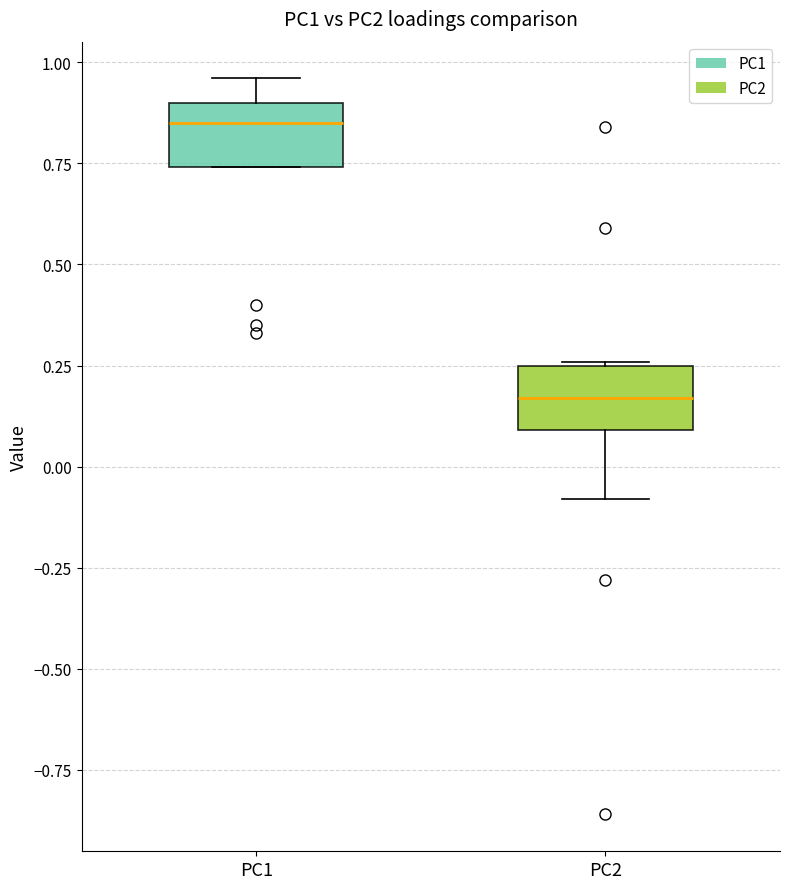

Where does the upper whisker of the box for PC1 end on the y-axis? The values are not printed on the chart, so give them approximately, as read against the axis.

0.95